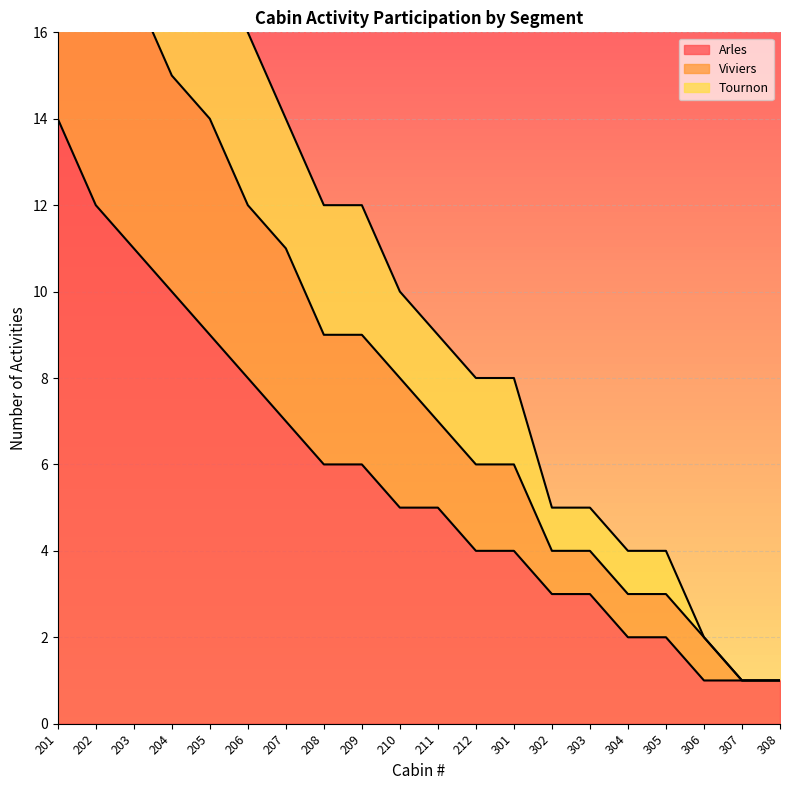

What is the maximum value for Viviers?

22